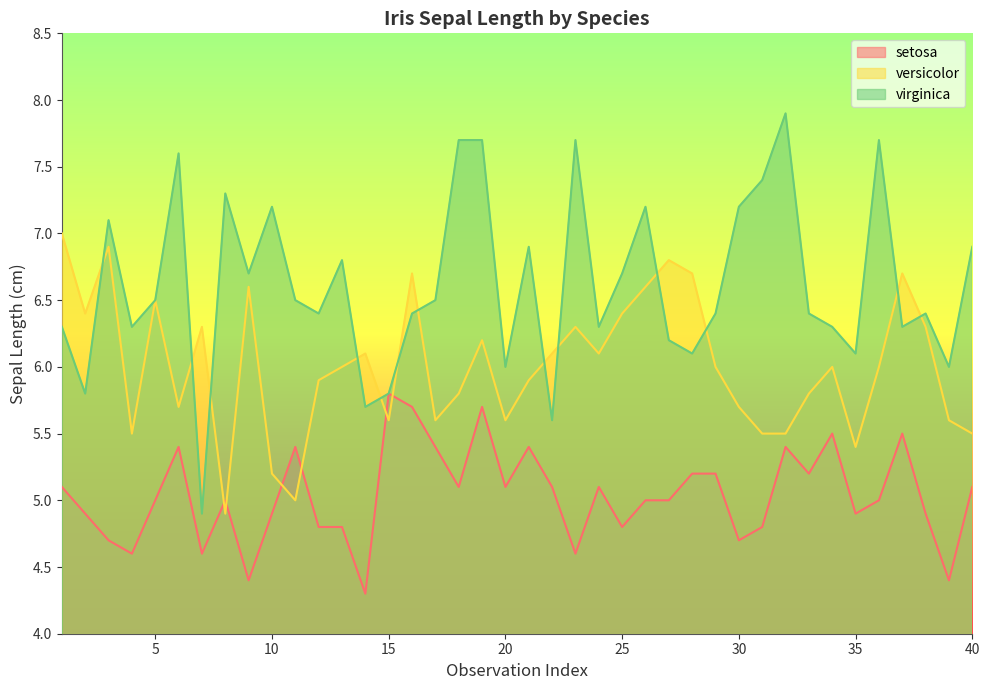

Count the number of data series in this chart.

3